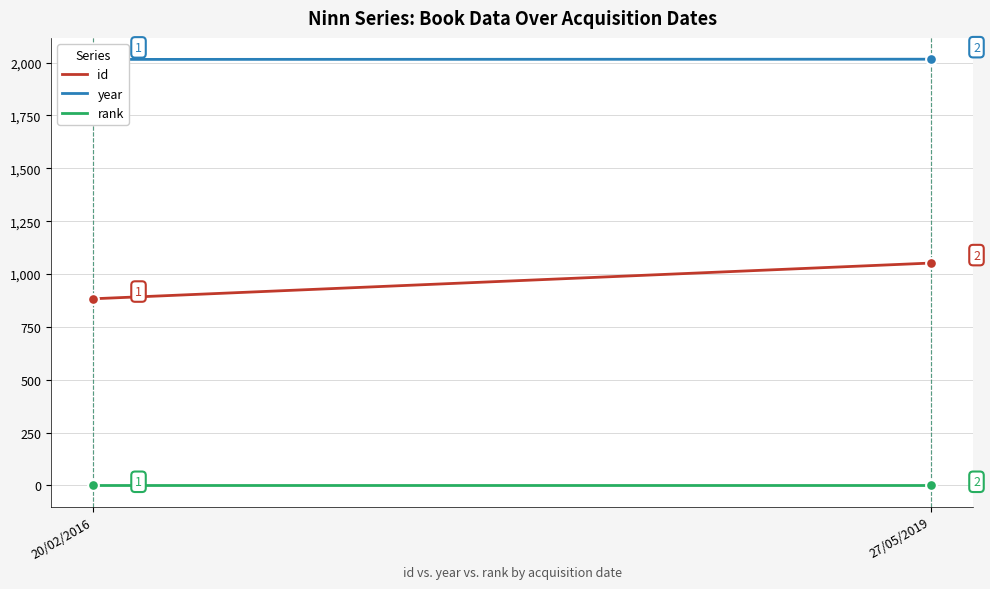

Which series has the widest spread of Y values?

id